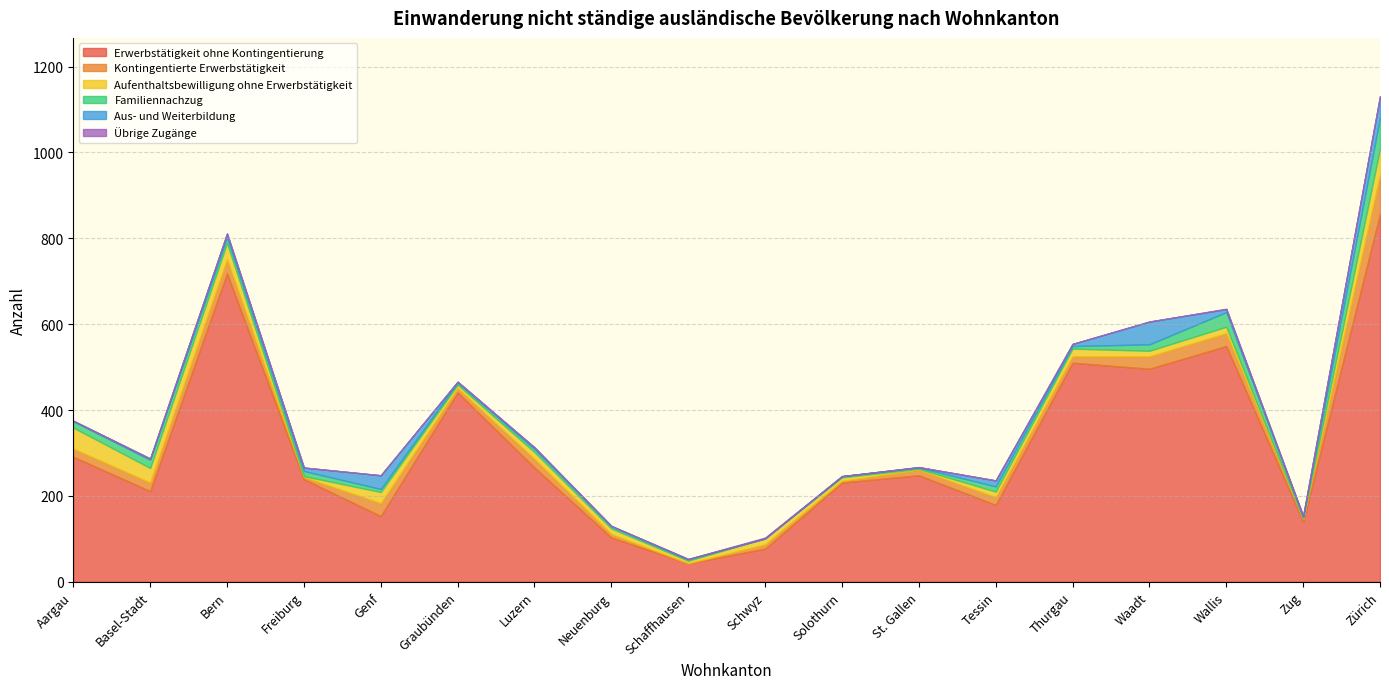

The value of Aufenthaltsbewilligung ohne Erwerbstätigkeit at Schaffhausen is 6. True or false?

True